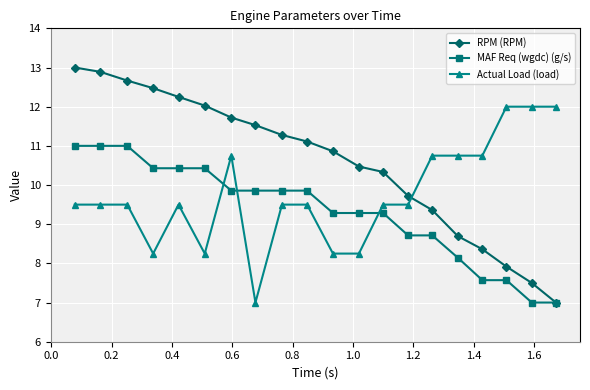

True or false: Actual Load (load) has more than 1 interior local peaks.

True